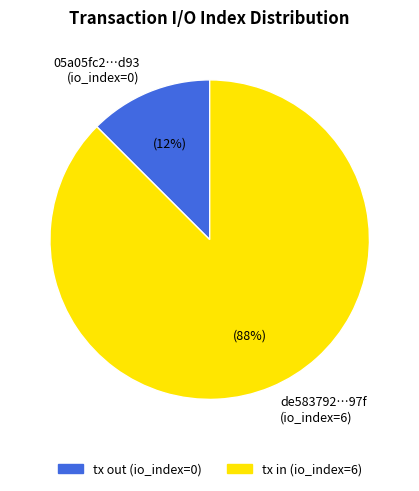

What is the largest slice in the pie chart?

de583792…97f (io_index=6)